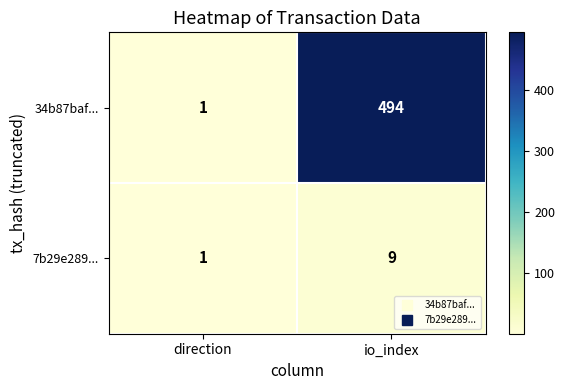

What is the difference between the 34b87baf... values at io_index and direction?

493